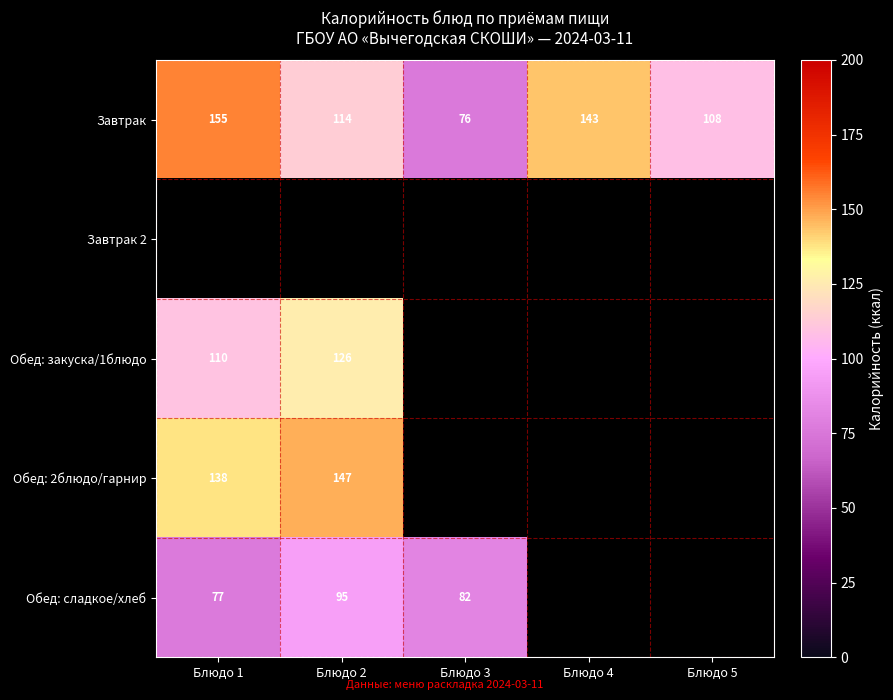

At which category does the chart reach its minimum across all series?

Блюдо 3